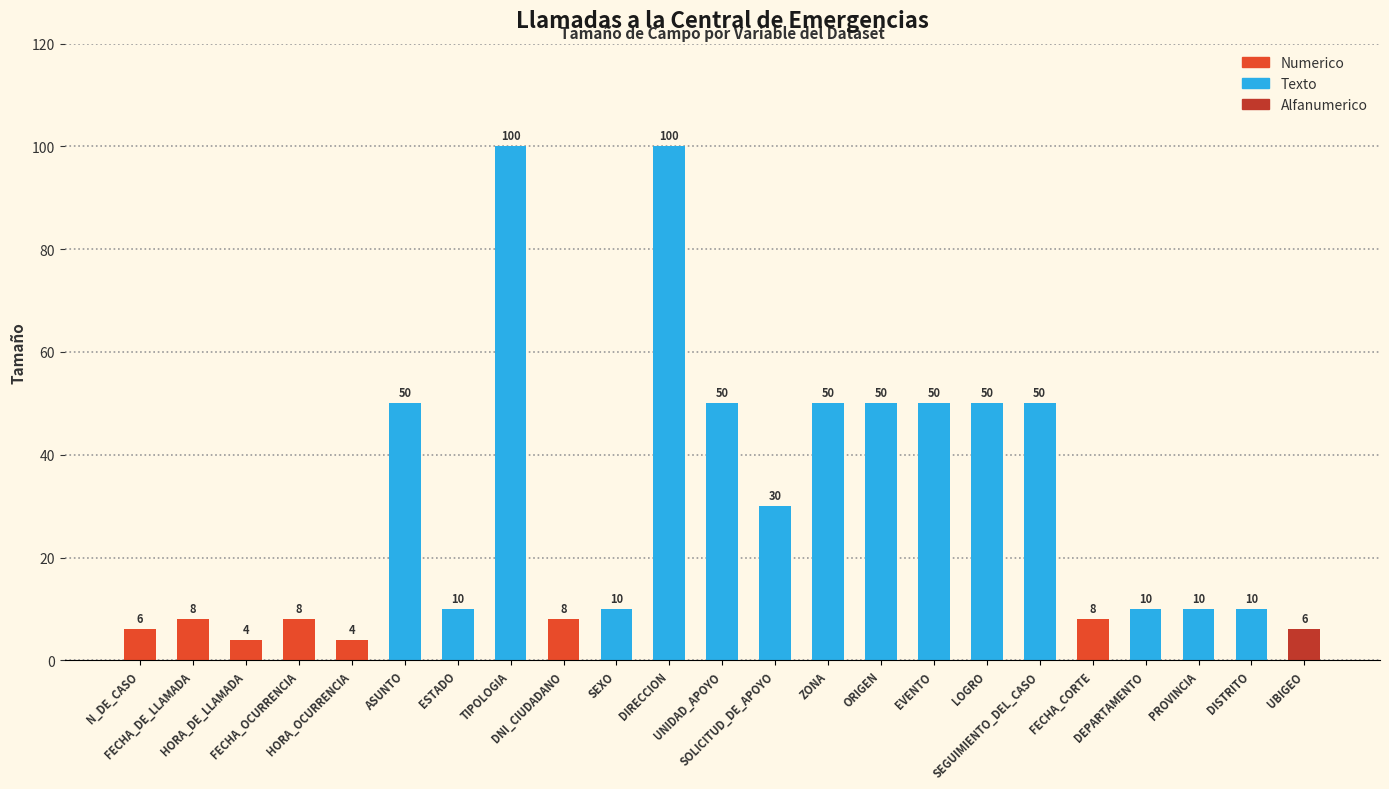

What is the difference between the second highest and minimum values?

96